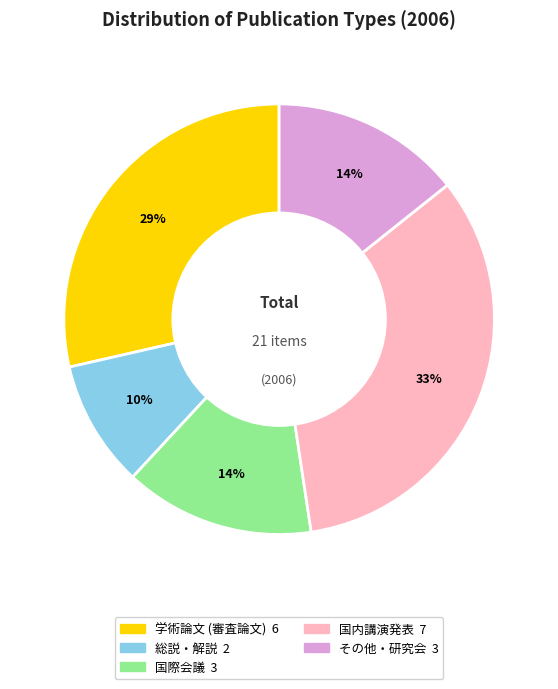

Approximately how many times larger is the value at 国際会議 compared to 国内講演発表?

0.4